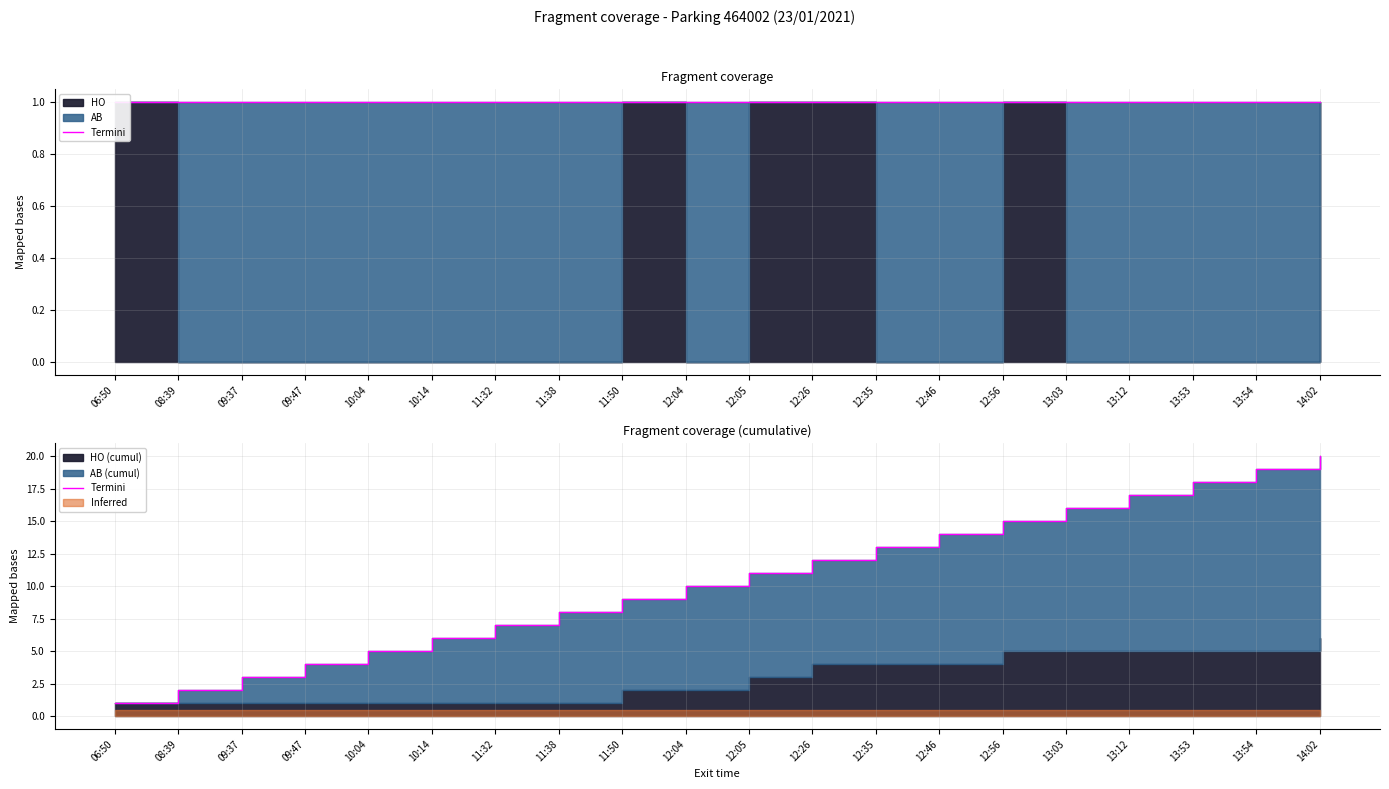

Is it true that the value at 13:53 is 29?

False